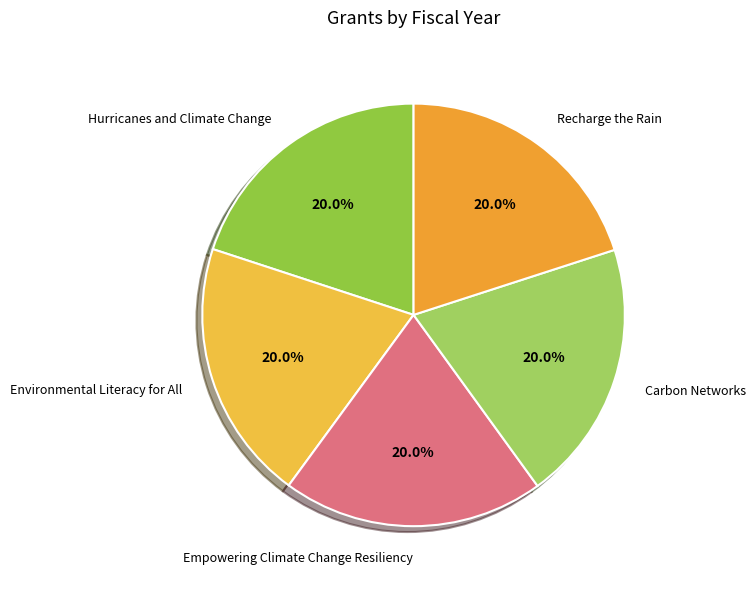

How much of the chart is everything except Empowering Climate Change Resiliency?

80.0%